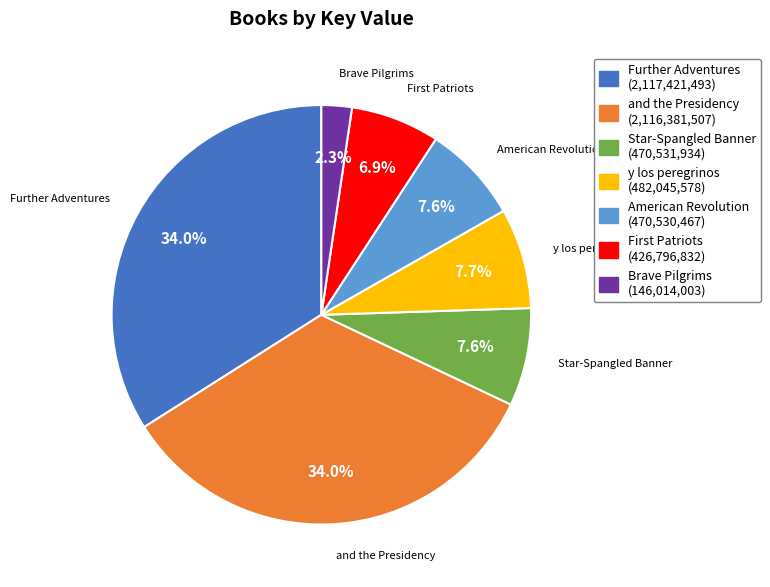

What is the smallest slice in the pie chart?

Brave Pilgrims (146,014,003)